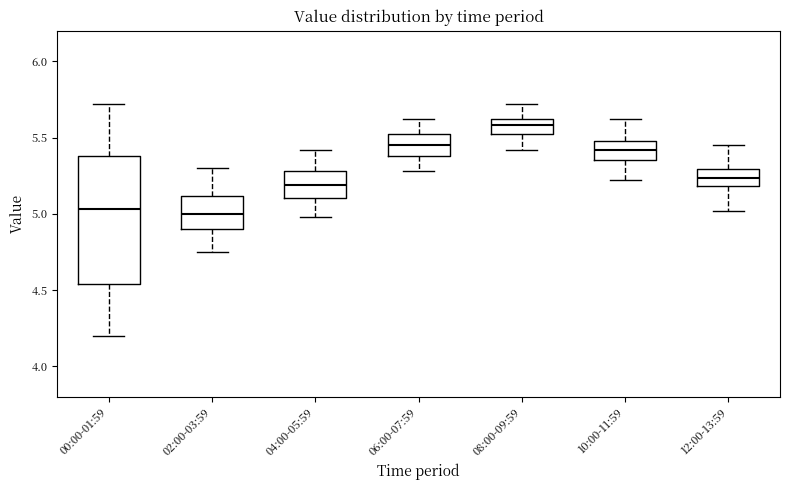

Reading left to right, transcribe this box plot: for each box, give where its median line is, the range the box spans, and where its two whiskers end, as read against the y-axis. The values are not printed on the chart, so give them approximately, as read against the axis.

00:00-01:59: median 5.05, box 4.55 to 5.40, whiskers 4.20 to 5.70
02:00-03:59: median 5.00, box 4.90 to 5.10, whiskers 4.75 to 5.30
04:00-05:59: median 5.20, box 5.10 to 5.30, whiskers 5.00 to 5.40
06:00-07:59: median 5.45, box 5.40 to 5.50, whiskers 5.30 to 5.60
08:00-09:59: median 5.60 (inside the box), box 5.50 to 5.60, whiskers 5.40 to 5.70
10:00-11:59: median 5.40, box 5.35 to 5.50, whiskers 5.20 to 5.60
12:00-13:59: median 5.25, box 5.20 to 5.30, whiskers 5.00 to 5.45